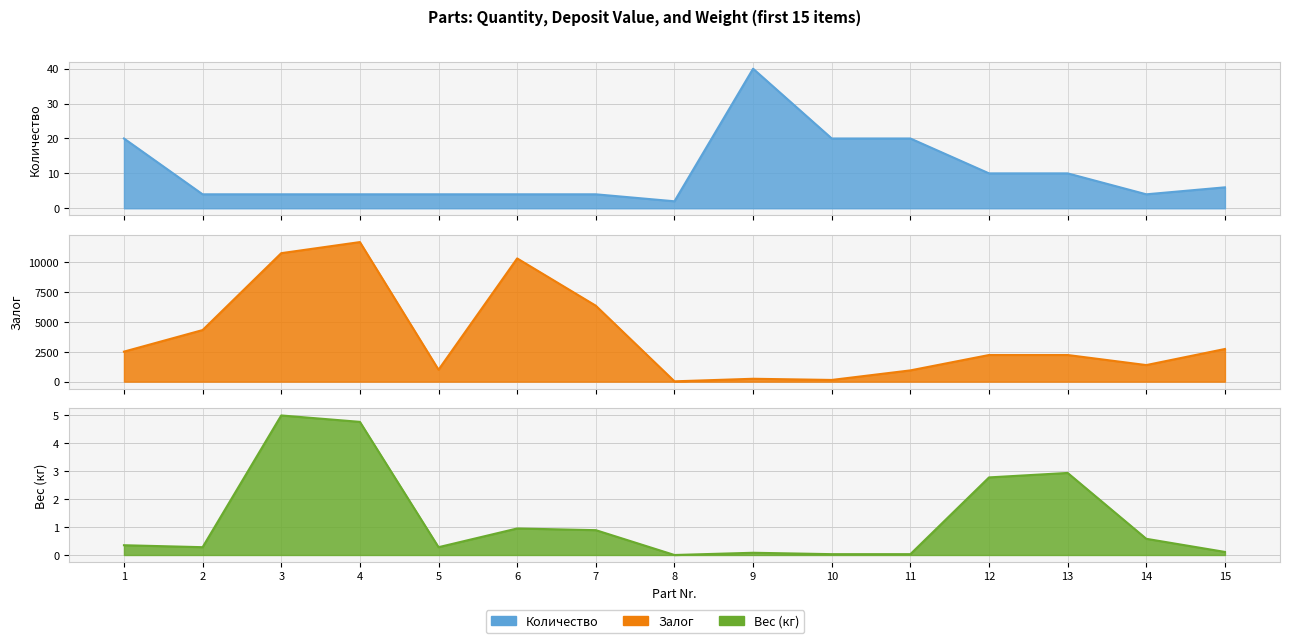

The value of Вес (кг) at 14 is 0.6. True or false?

True